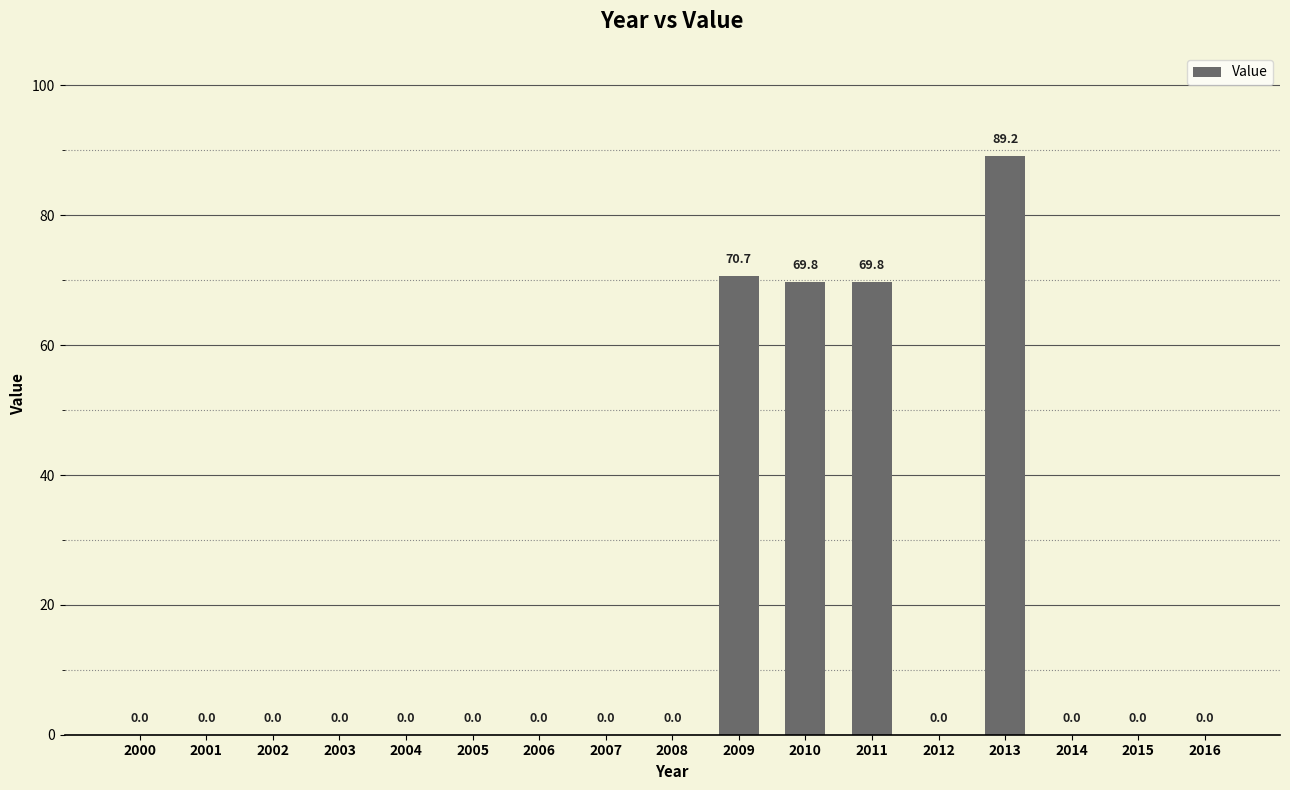

True or false: the data shows 0.0 at 2008.

True